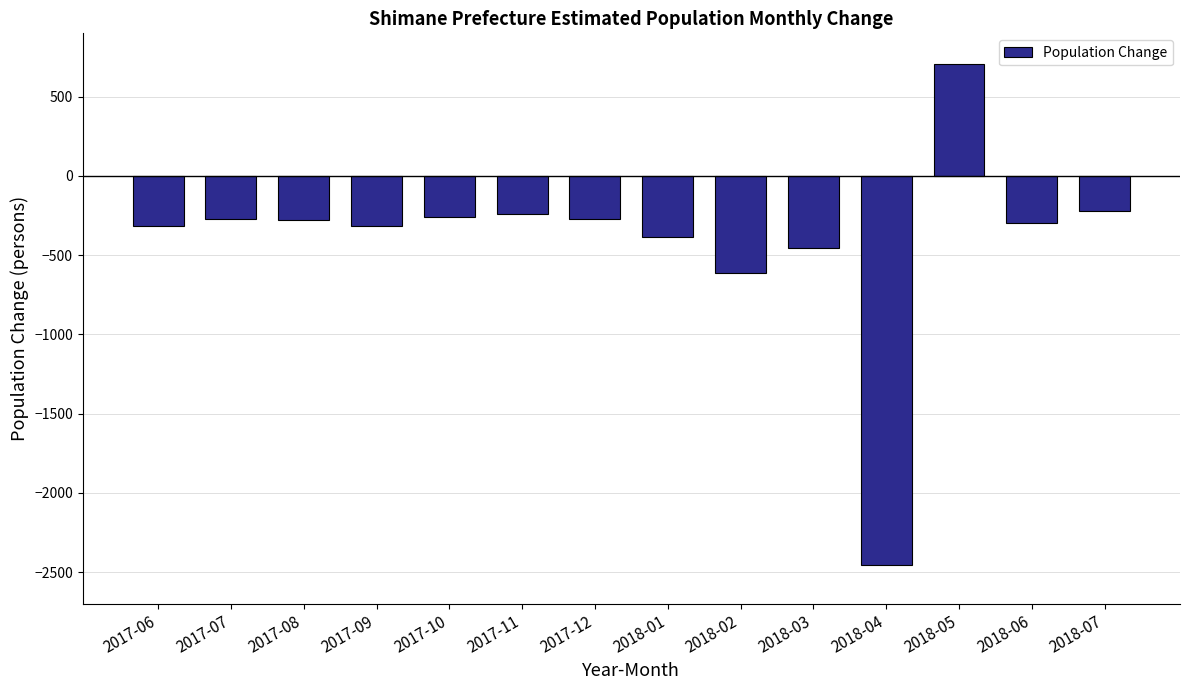

At which label is the value closest to -874?

2018-02